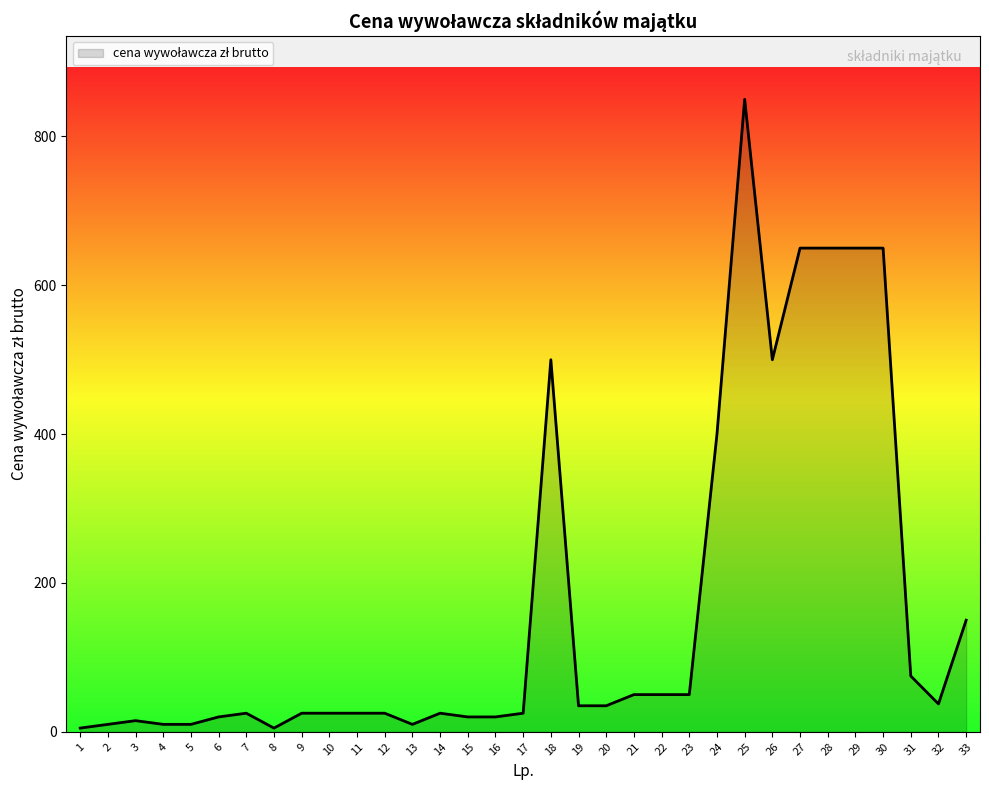

What is the greatest value displayed?

850.0